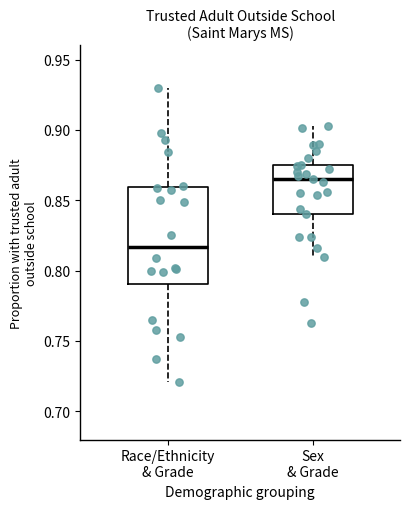

Comparing the boxes themselves (not the whiskers), which one is the tallest?

Race/Ethnicity & Grade